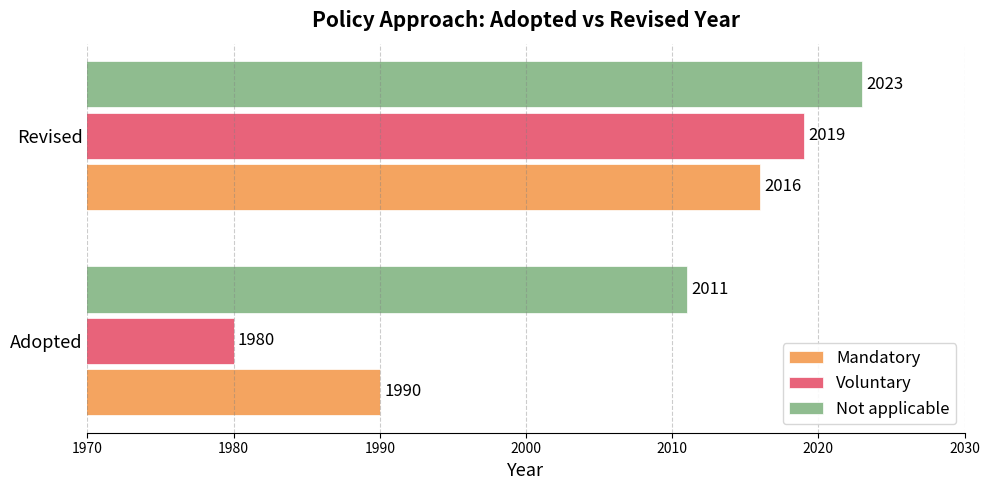

Between Adopted and Revised, which series saw the biggest shift?

Voluntary